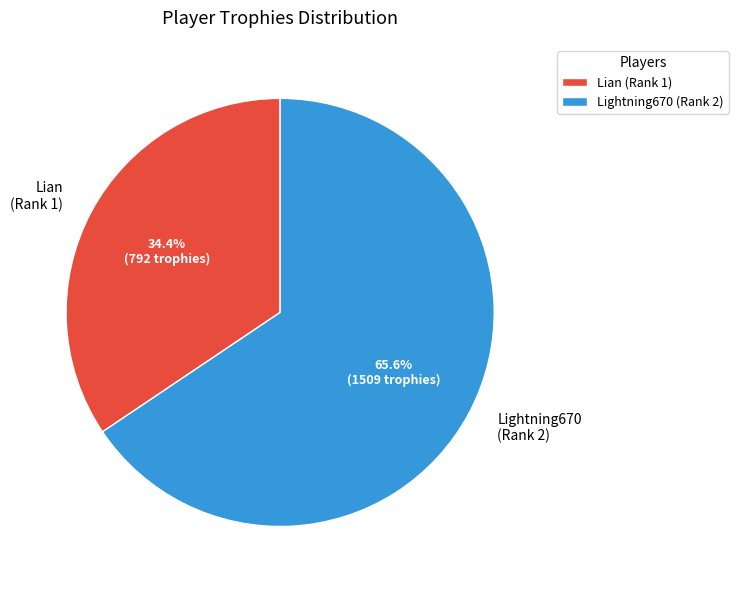

What is the ratio of the value at Lightning670 (Rank 2) to the value at Lian (Rank 1)?

1.9